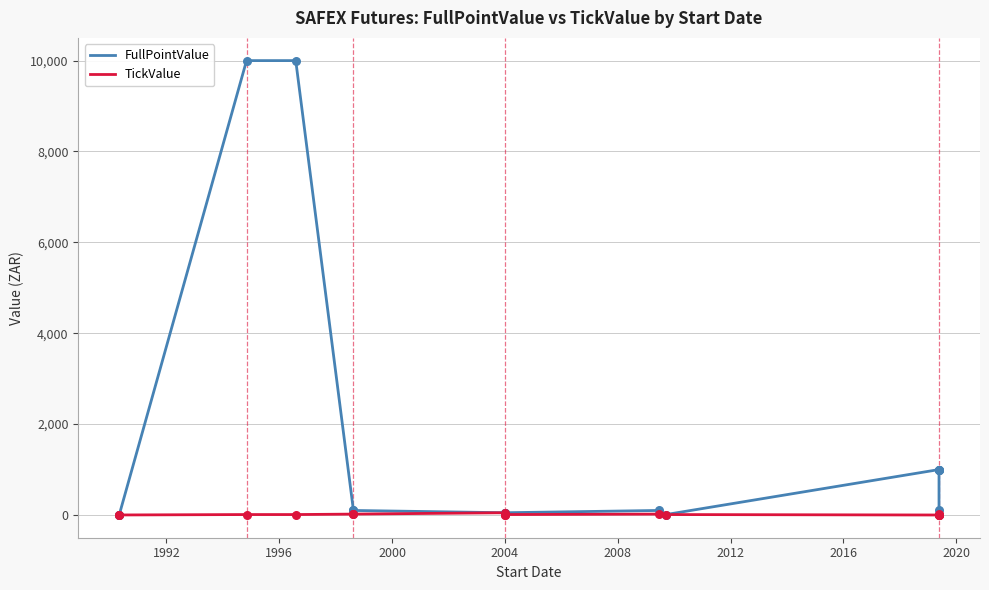

What are all the series names shown in the legend?

FullPointValue, TickValue